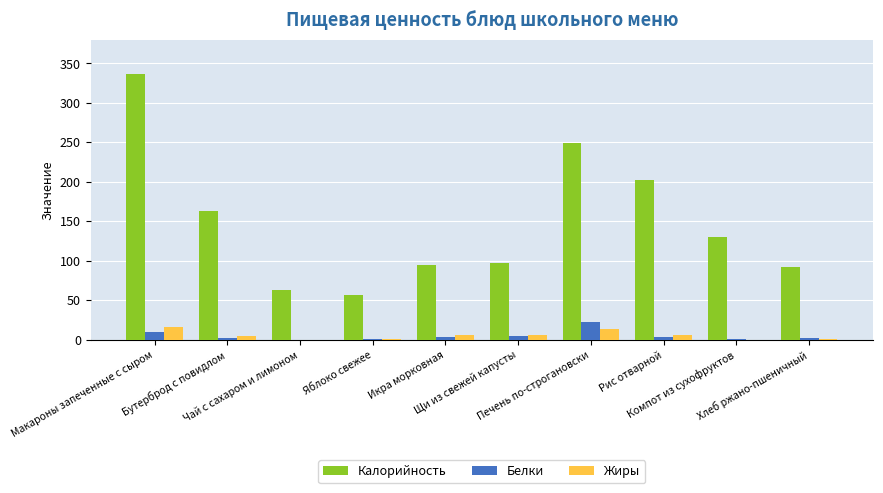

What is the average value of the Жиры series?

5.4